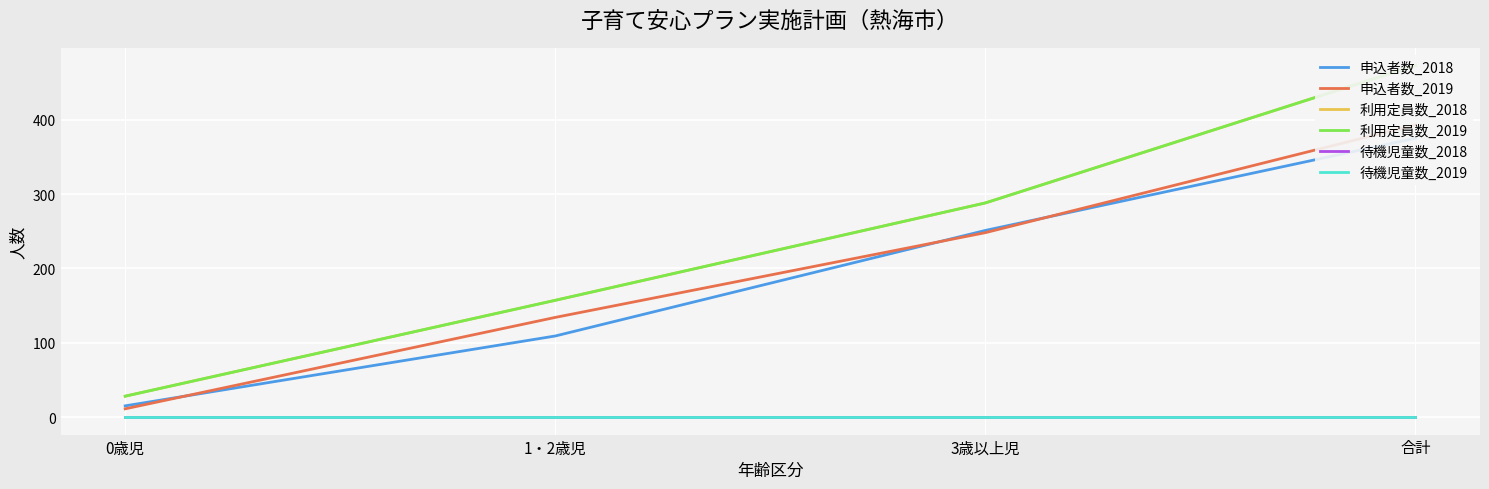

Is it true that 申込者数_2019 equals 11 at 0歳児?

True